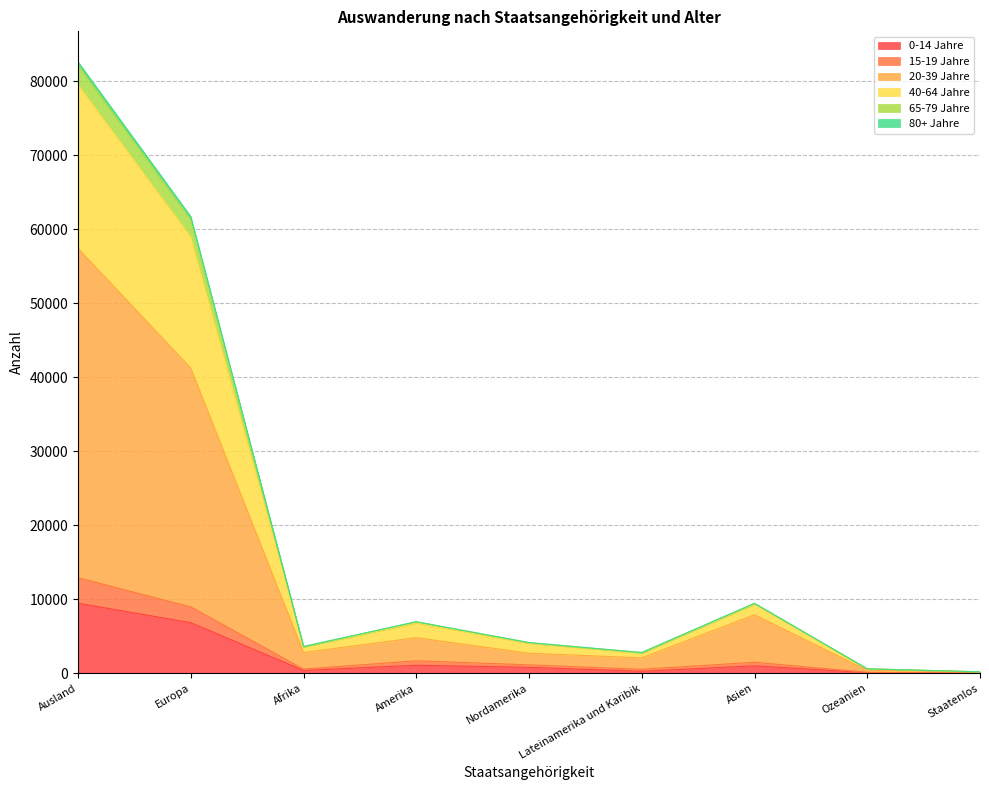

True or false: 65-79 Jahre and 0-14 Jahre intersect in this chart.

False